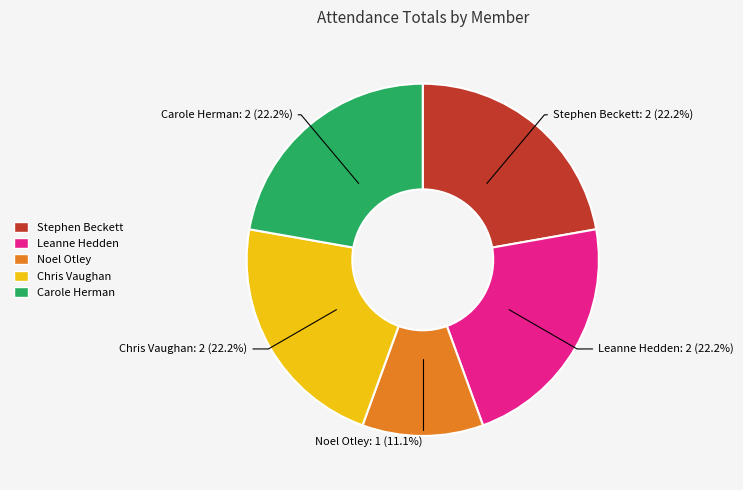

What is the ratio of the value at Stephen Beckett to the value at Chris Vaughan?

1.0